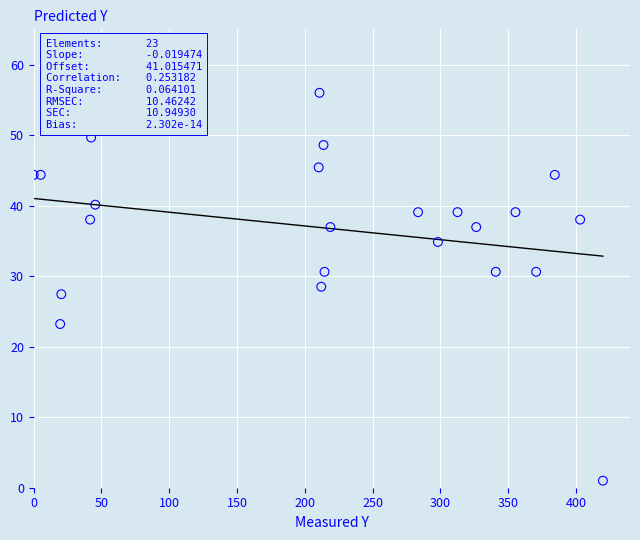

List the coordinates of all points as (X, Y) pairs, reading left to right.

(0.0, 44.4)  (5.1, 44.4)  (19.5, 23.2)  (20.3, 27.4)  (41.6, 38.0)  (42.4, 49.7)  (45.4, 40.1)  (210.3, 45.4)  (210.9, 56.0)  (212.2, 28.5)  (213.8, 48.6)  (214.6, 30.6)  (218.9, 37.0)  (283.6, 39.1)  (298.2, 34.8)  (312.7, 39.1)  (326.5, 37.0)  (340.9, 30.6)  (355.5, 39.1)  (370.8, 30.6)  (384.5, 44.4)  (403.2, 38.0)  (420.0, 1.0)